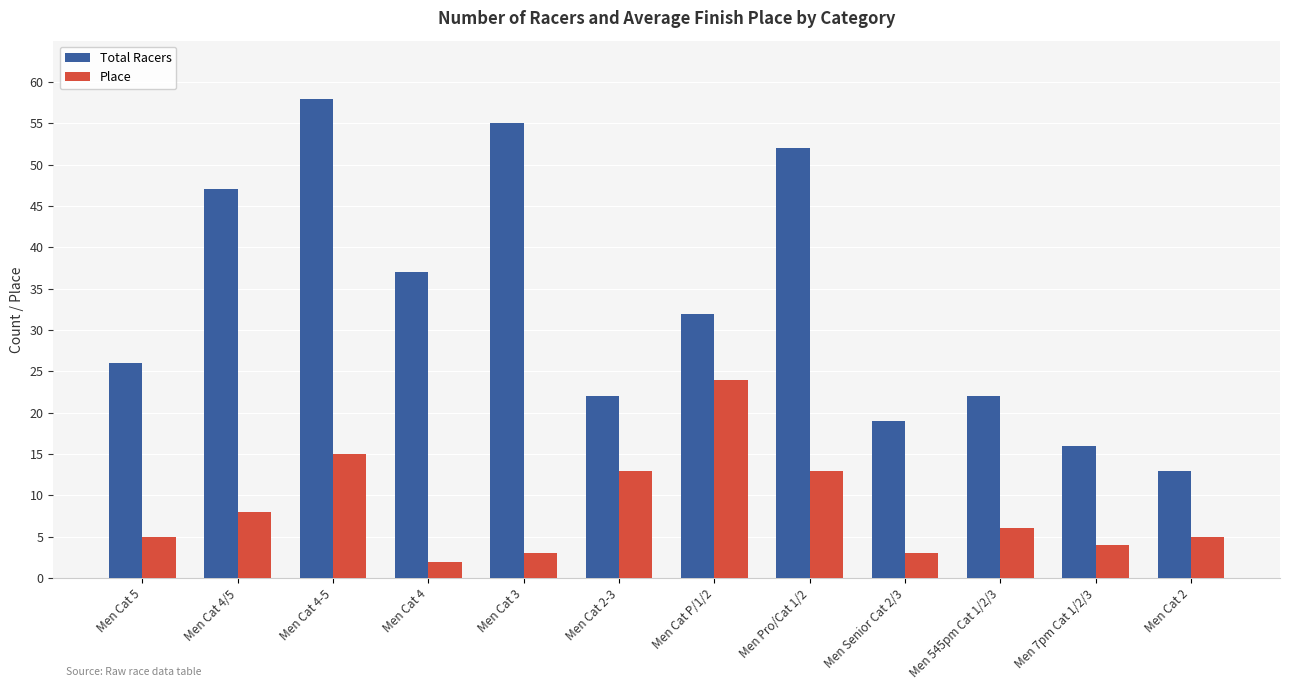

What are all the series names shown in the legend?

Total Racers, Place